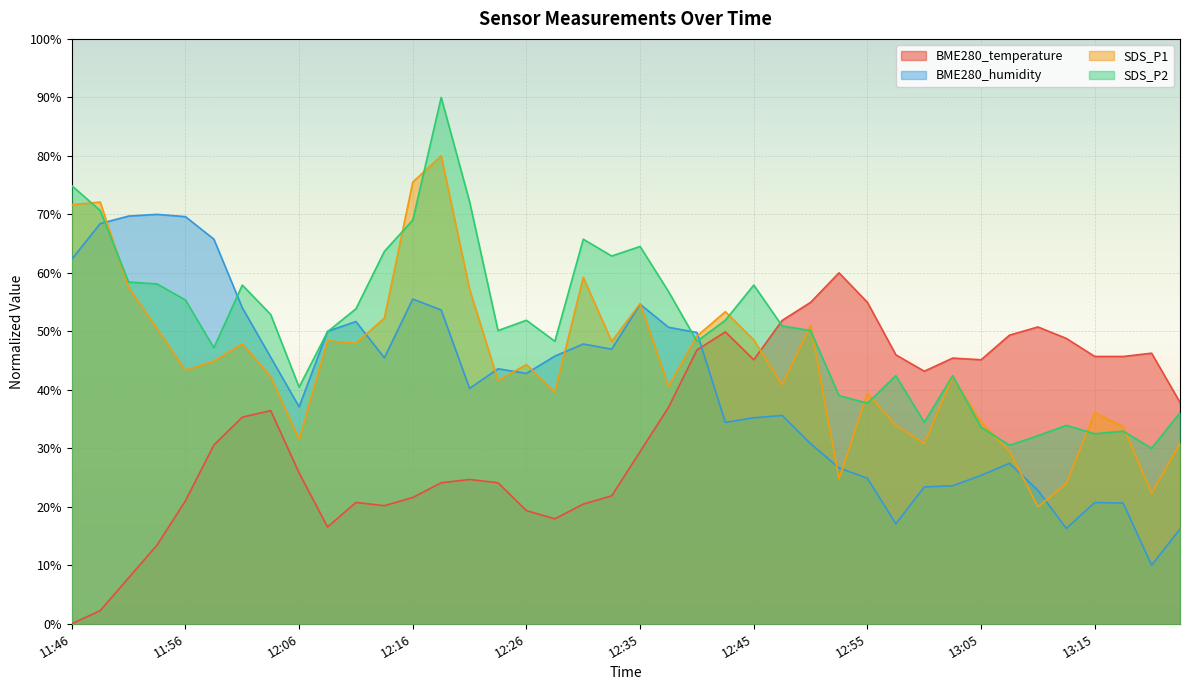

What are all the series names shown in the legend?

BME280_temperature, BME280_humidity, SDS_P1, SDS_P2